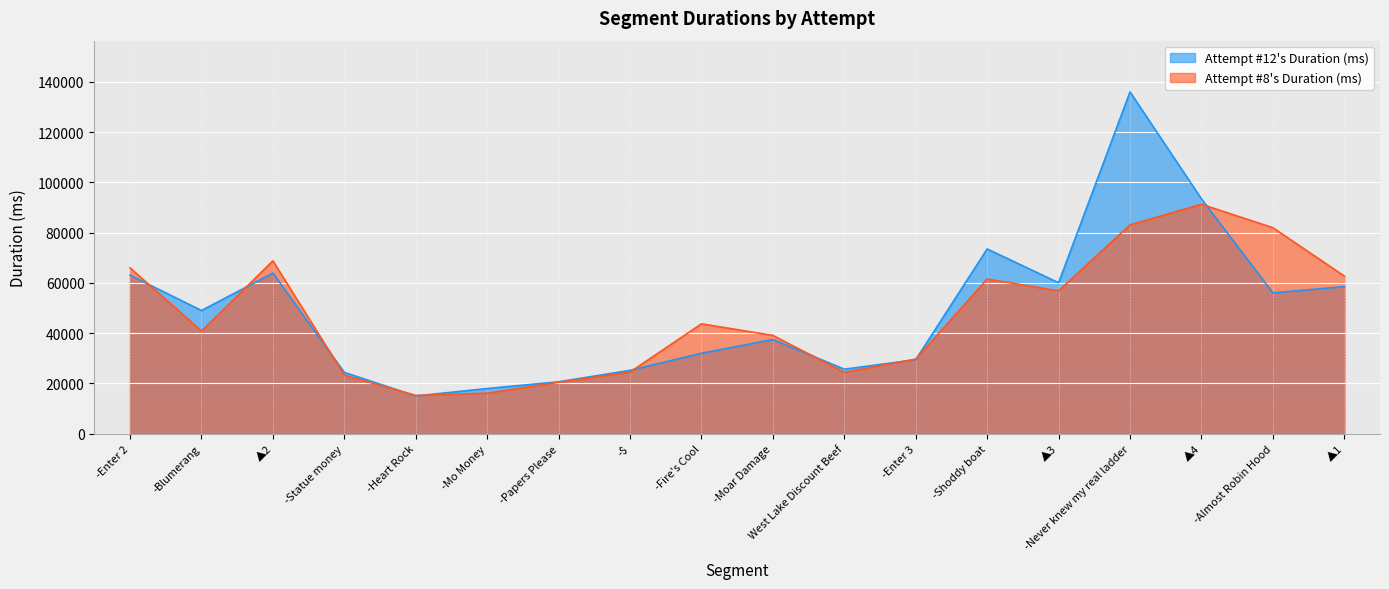

Where does the Attempt #12's Duration (ms) series first go above 49030?

-Enter 2